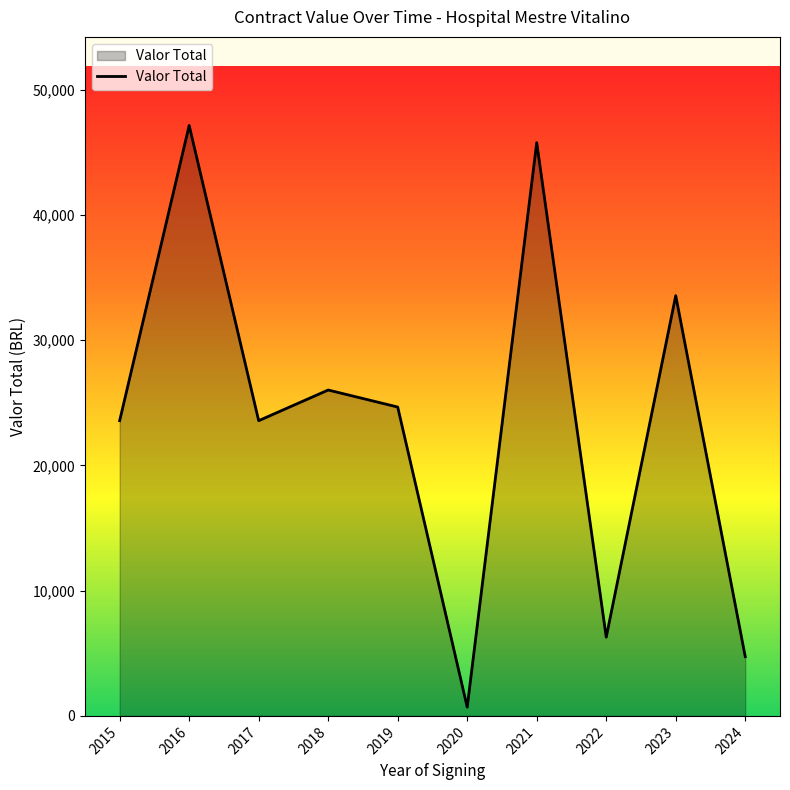

What is the sum of the values at 2024 and 2016?

51880.6